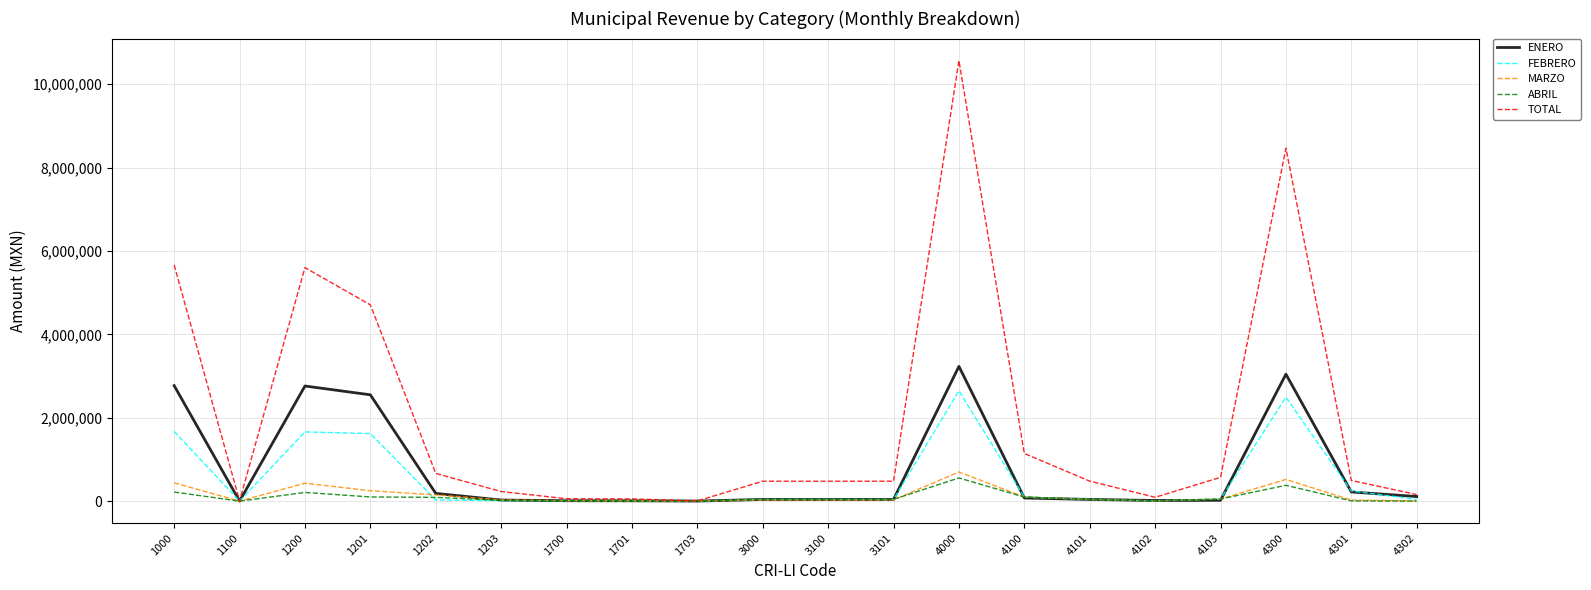

The value of FEBRERO at 4000 is 2646163. True or false?

True